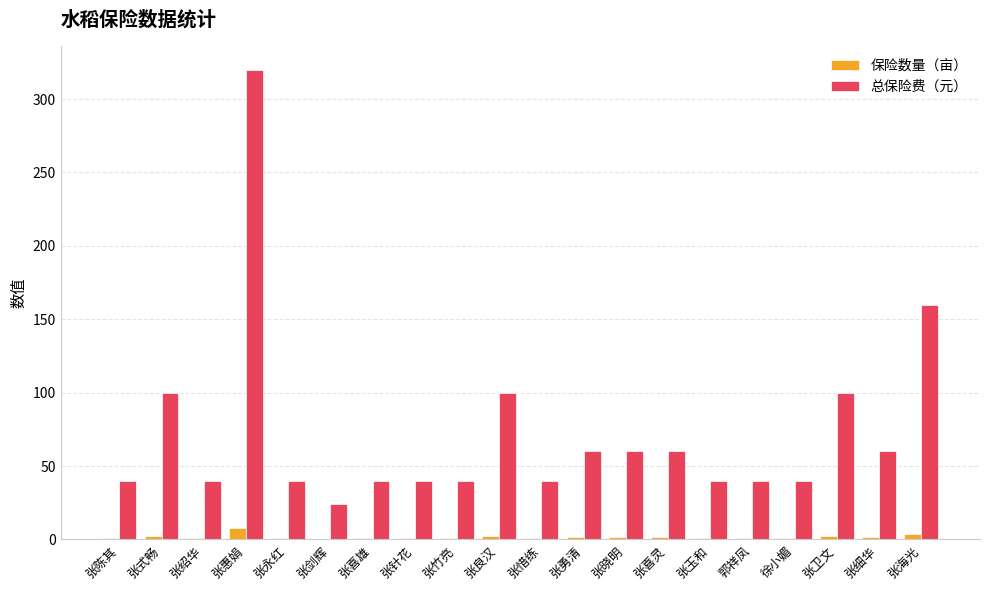

The 保险数量（亩） series shows 2.5 at 张式畅. True or false?

True